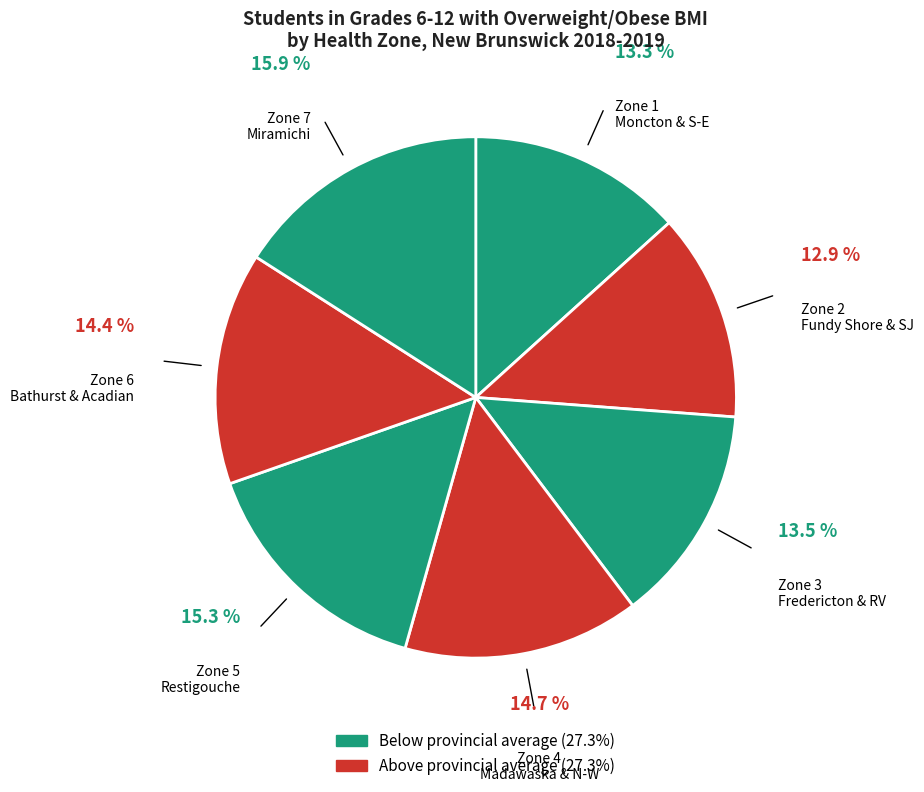

Which slice is the largest?

Zone 7 Miramichi